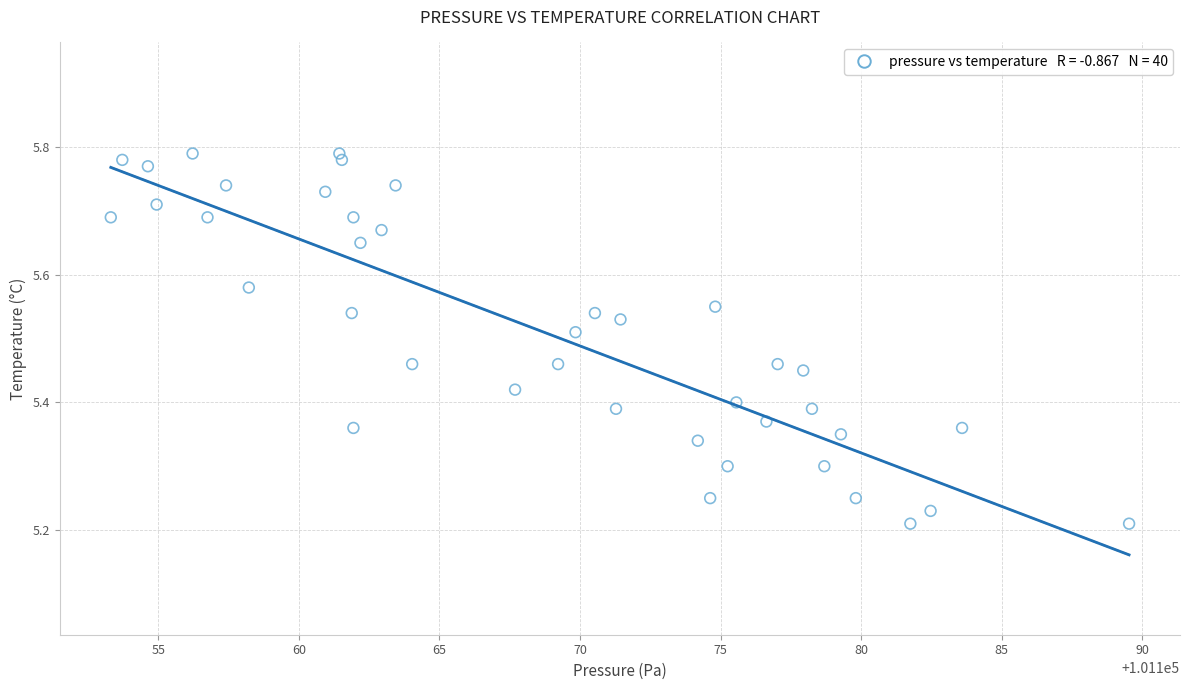

What is the range of X values (max minus min)?

36.2